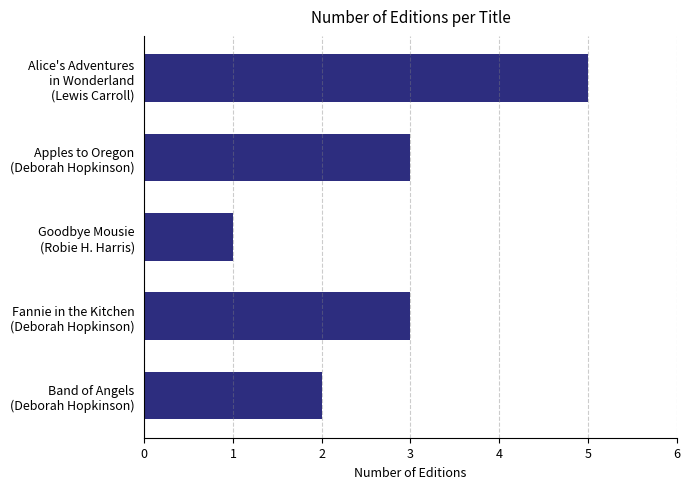

What is the average value?

3